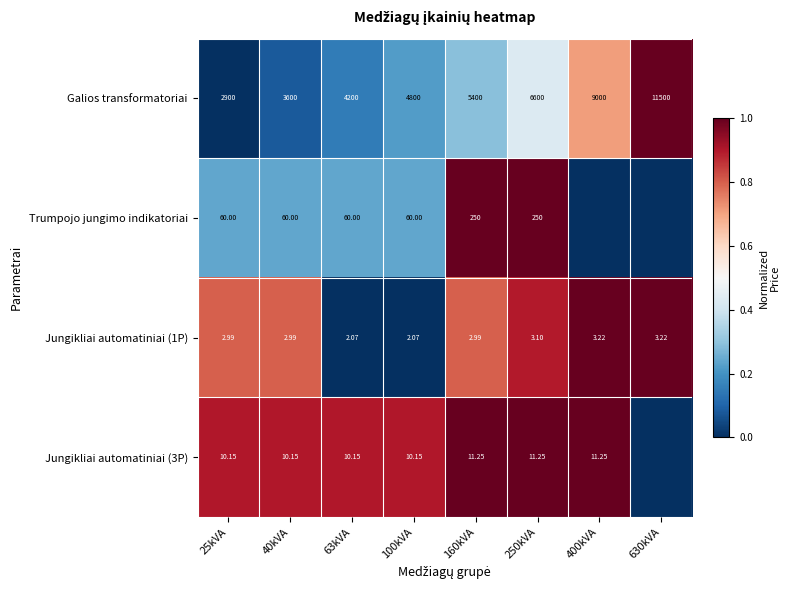

Which has a higher value, 40kVA or 63kVA?

63kVA